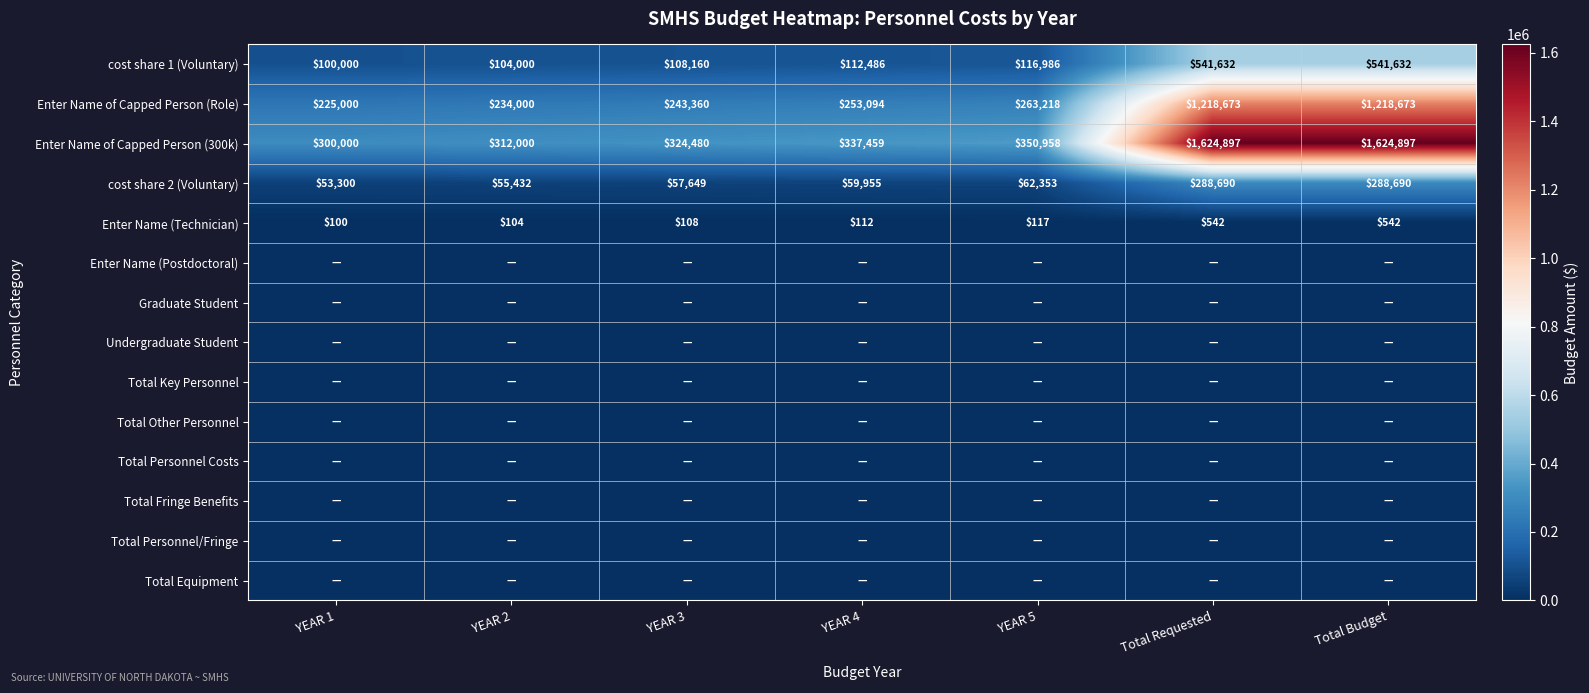

At how many categories does at least one series exceed 1117021?

2